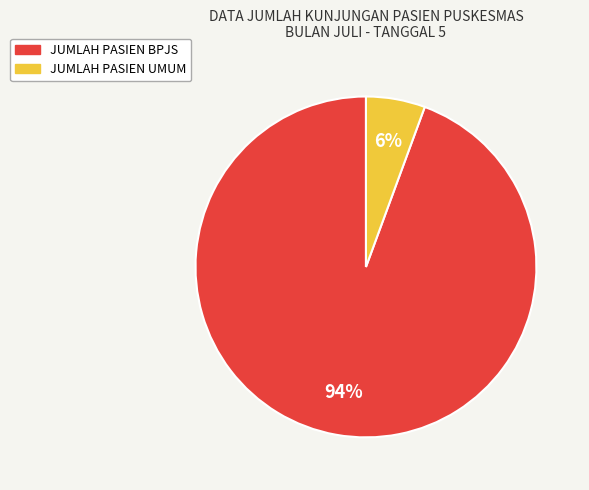

How many slices are in this pie chart?

2